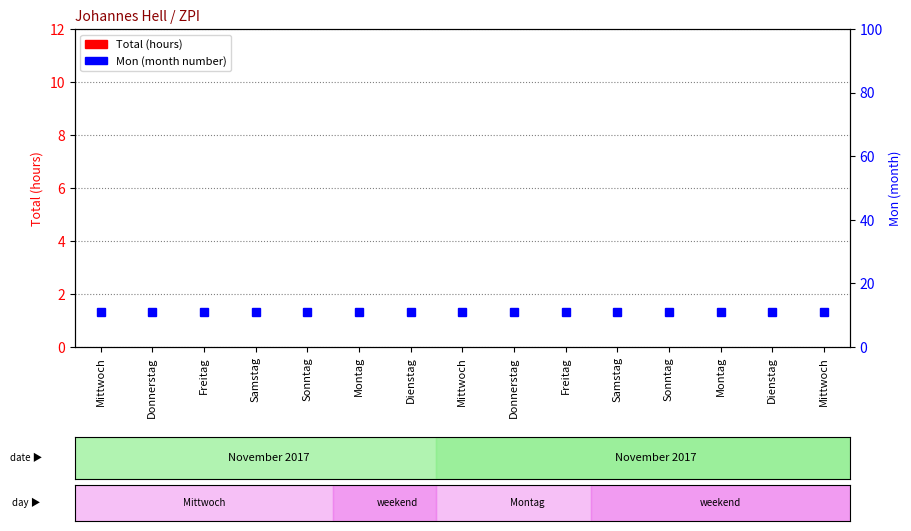

What are all the series names shown in the legend?

Total, Mon